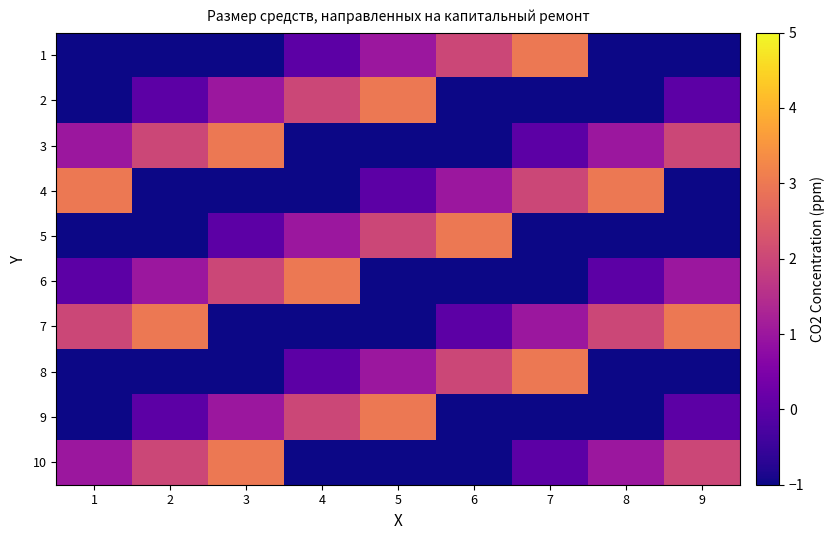

Between 5 and 4, which is larger?

5